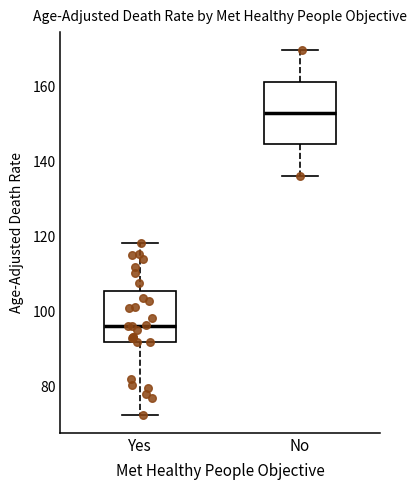

Reading left to right, read every box against the y-axis: the position of its median line, the range the box covers, and the ends of its whiskers. The values are not printed on the chart, so give them approximately, as read against the axis.

Yes: median 96, box 92 to 106, whiskers 72 to 118
No: median 152, box 144 to 162, whiskers 136 to 170